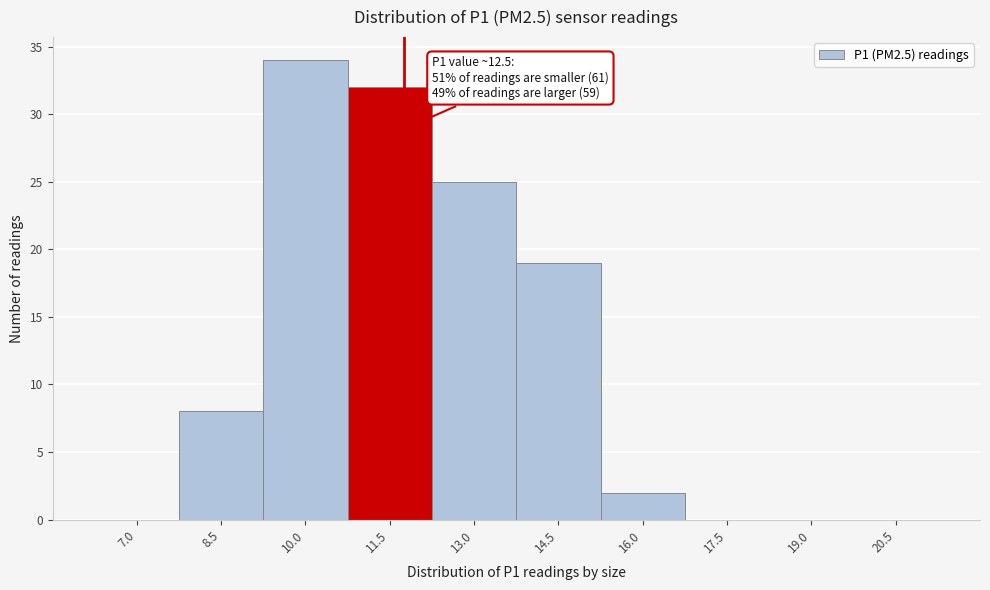

Reading left to right, what are all the values shown in this chart?

7.0=0	8.5=8	10.0=34	11.5=32	13.0=25	14.5=19	16.0=2	17.5=0	19.0=0	20.5=0